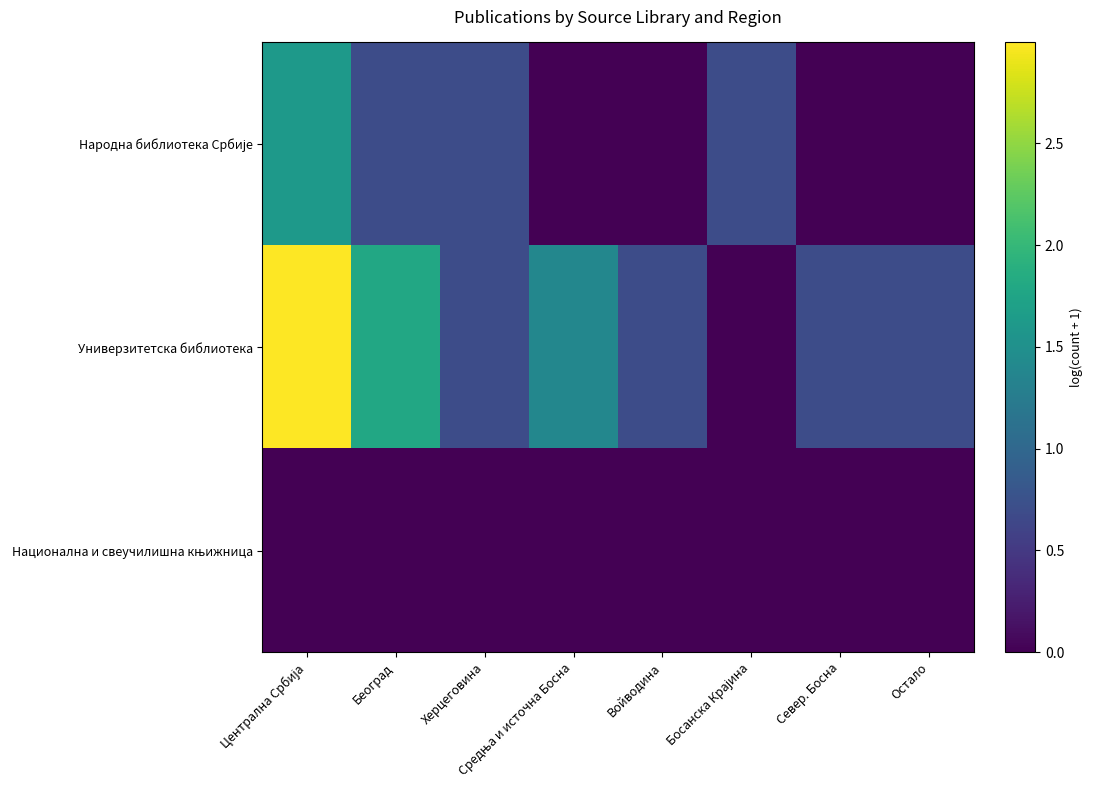

Which has a higher value, Север. Босна or Београд?

Београд